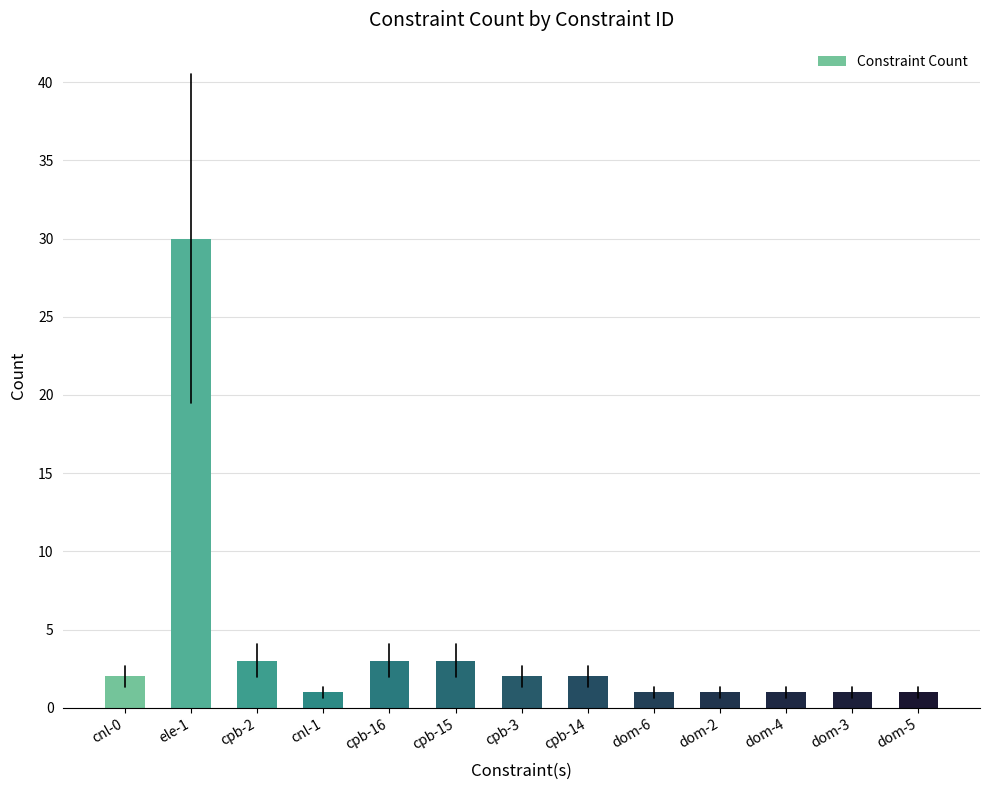

How many values are below 2?

6